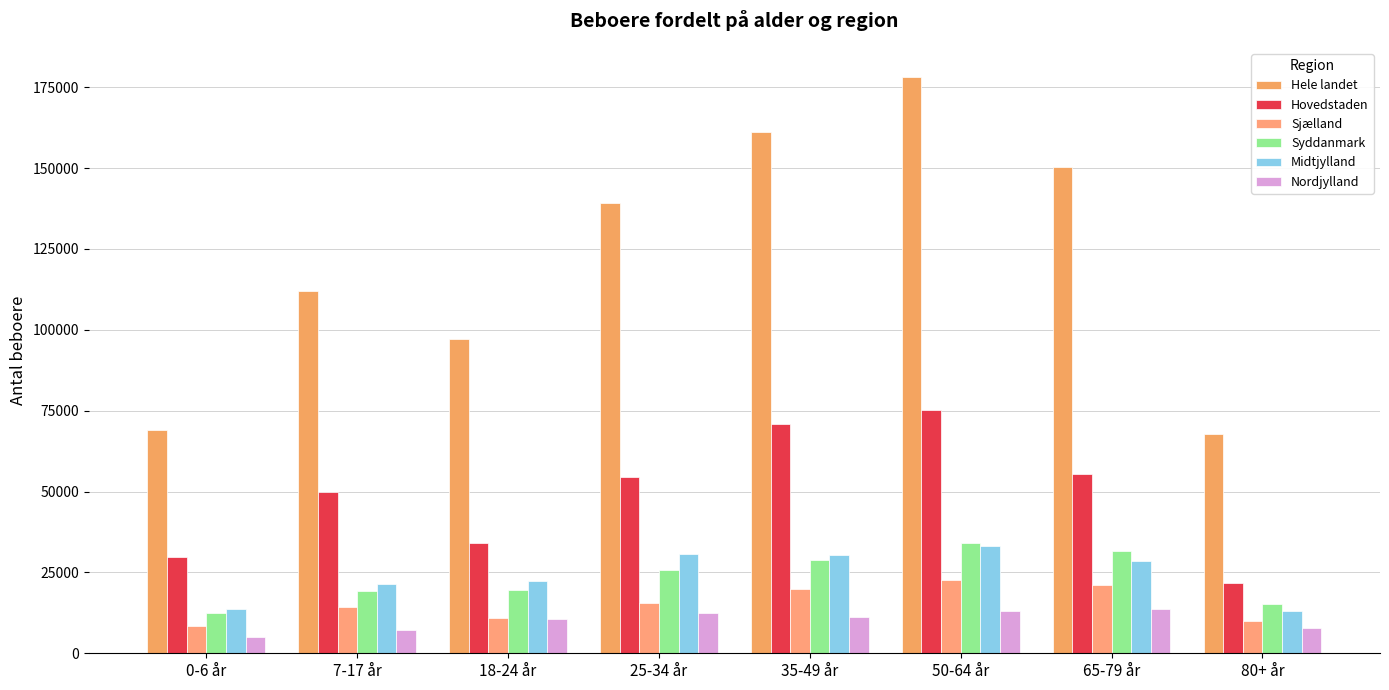

At which category does the chart reach its peak across all series?

50-64 år